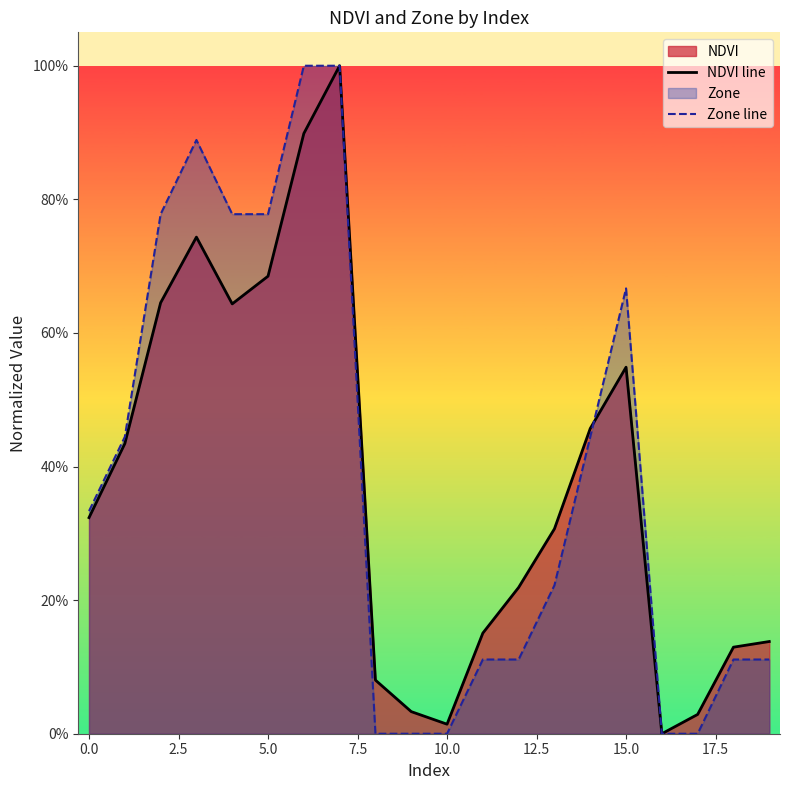

True or false: Zone line has a value of 0.7 at 15.

True